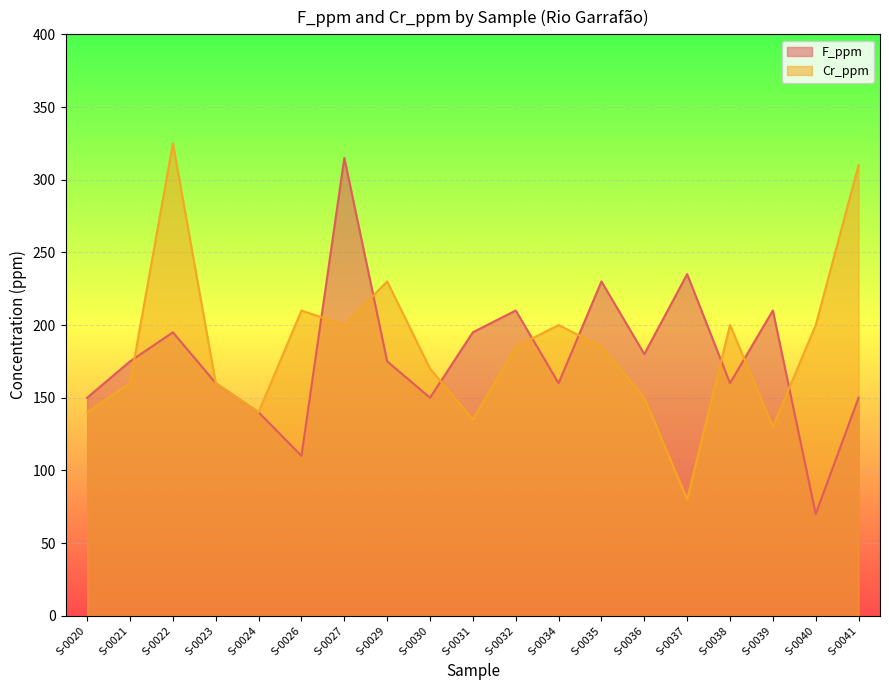

Where does the F_ppm series first go above 175?

S-0022